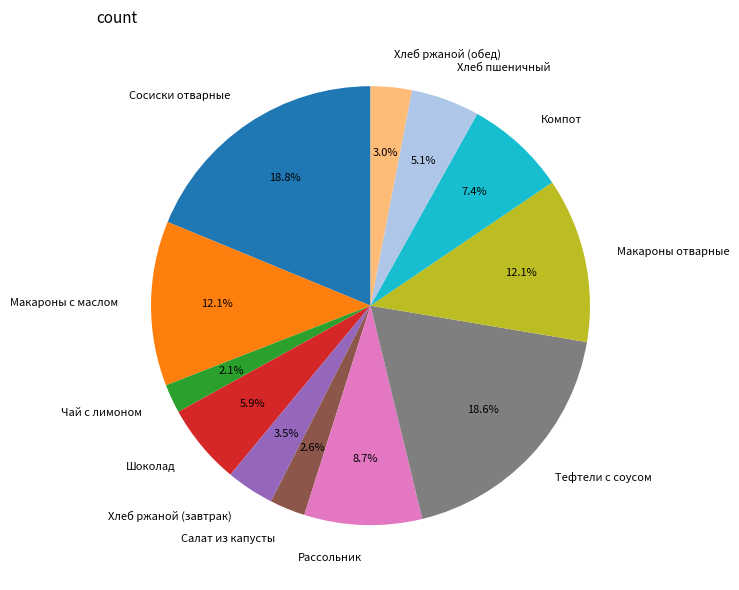

True or false: Макароны с маслом accounts for 24% of the total.

False